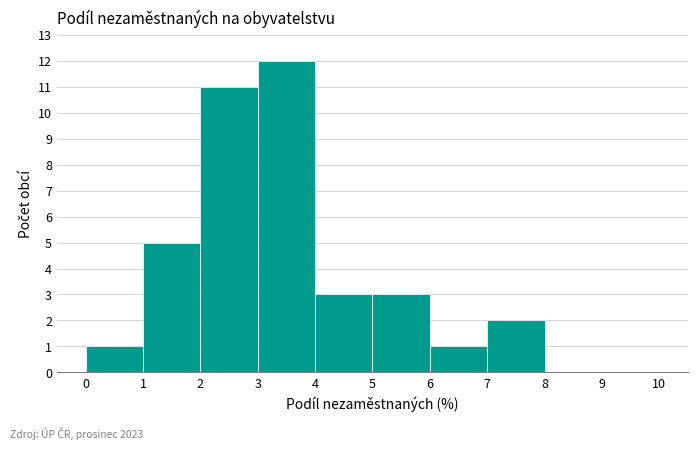

Reading left to right, list every bar in this chart as the range it spans on the x-axis followed by its height. The values are not printed on the chart, so give them approximately, as read against the axis.

0 to 1: 1
1 to 2: 5
2 to 3: 11
3 to 4: 12
4 to 5: 3
5 to 6: 3
6 to 7: 1
7 to 8: 2
8 to 9: 0
9 to 10: 0